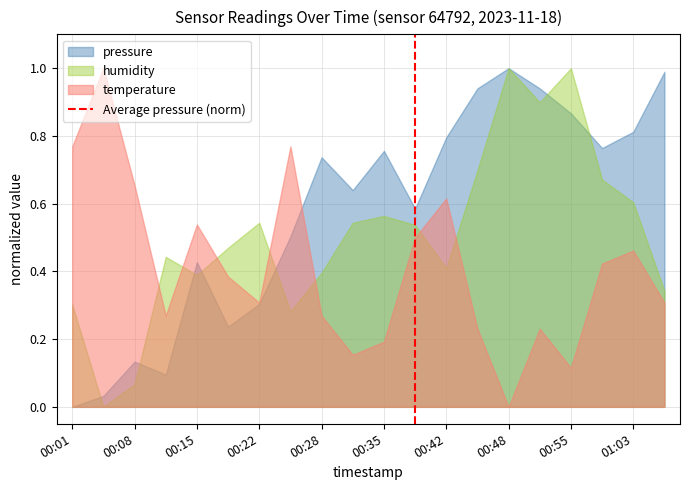

What is the maximum value shown in the chart?

1.0